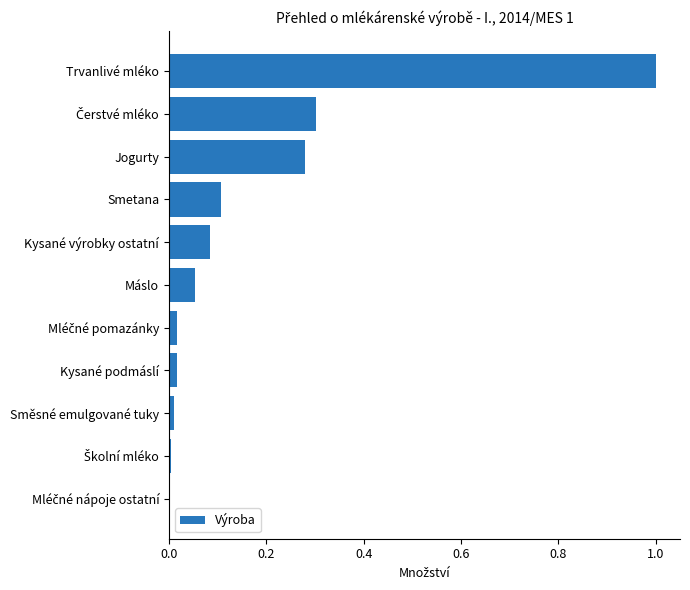

The chart shows a value of 0.1 at Smetana. True or false?

True